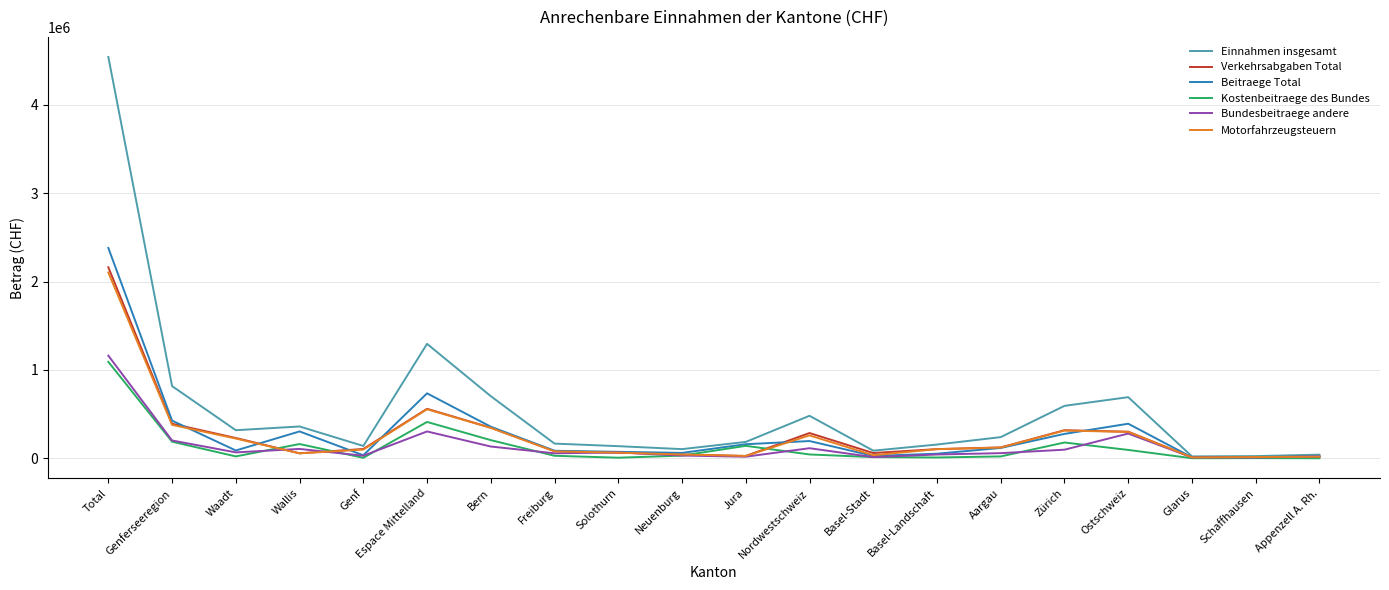

What is the difference between the second highest and minimum values in the Bundesbeitraege andere series?

295201